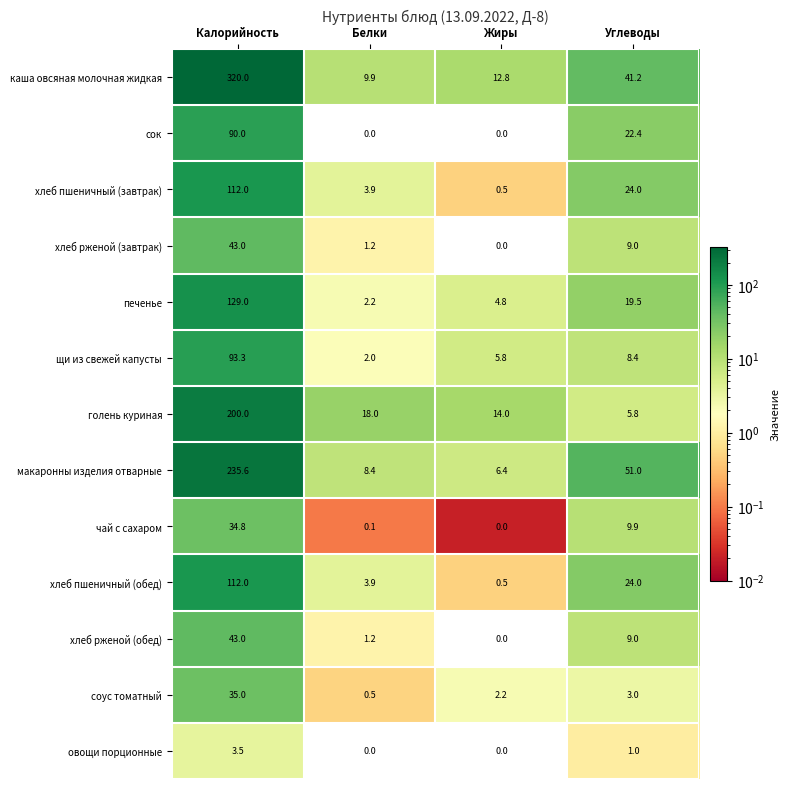

What is the greatest value displayed?

320.0